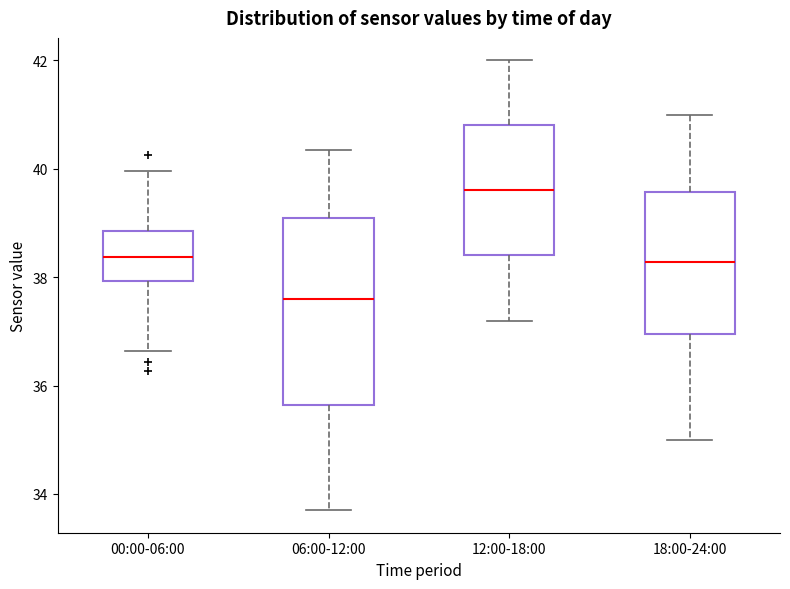

Reading left to right, transcribe this box plot: for each box, give where its median line is, the range the box spans, and where its two whiskers end, as read against the y-axis. The values are not printed on the chart, so give them approximately, as read against the axis.

00:00-06:00: median 38.4, box 38.0 to 38.8, whiskers 36.6 to 40.0
06:00-12:00: median 37.6, box 35.6 to 39.2, whiskers 33.8 to 40.4
12:00-18:00: median 39.6, box 38.4 to 40.8, whiskers 37.2 to 42.0
18:00-24:00: median 38.2, box 37.0 to 39.6, whiskers 35.0 to 41.0